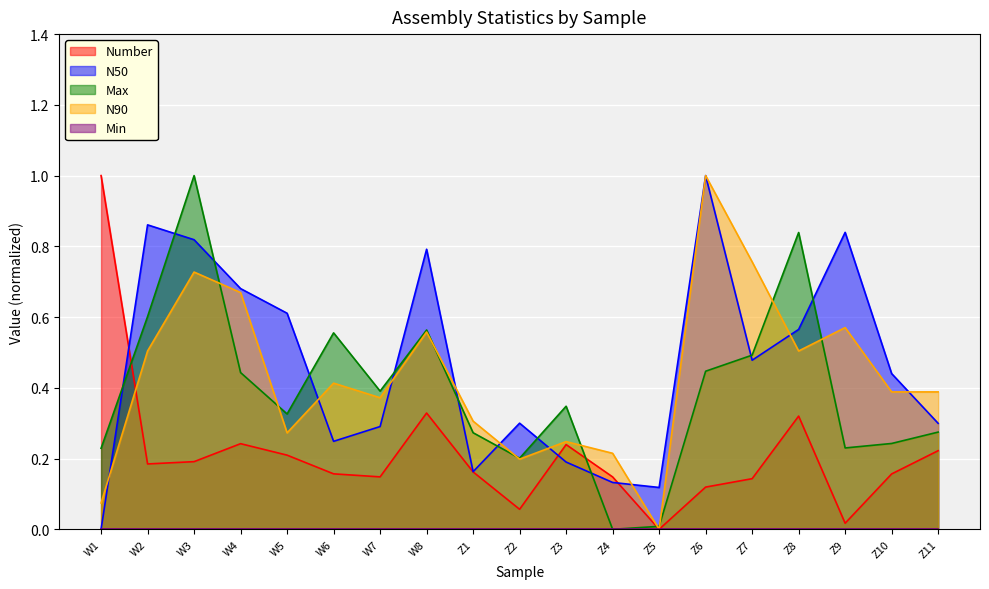

What is the sum of all N90 values?

8.2